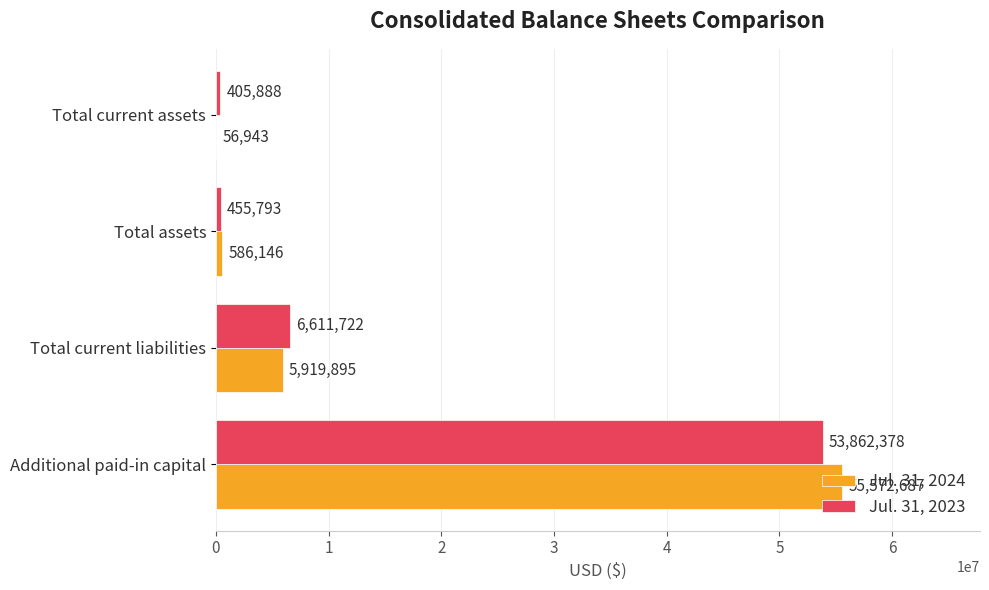

Which series has the widest spread of values?

Jul. 31, 2024